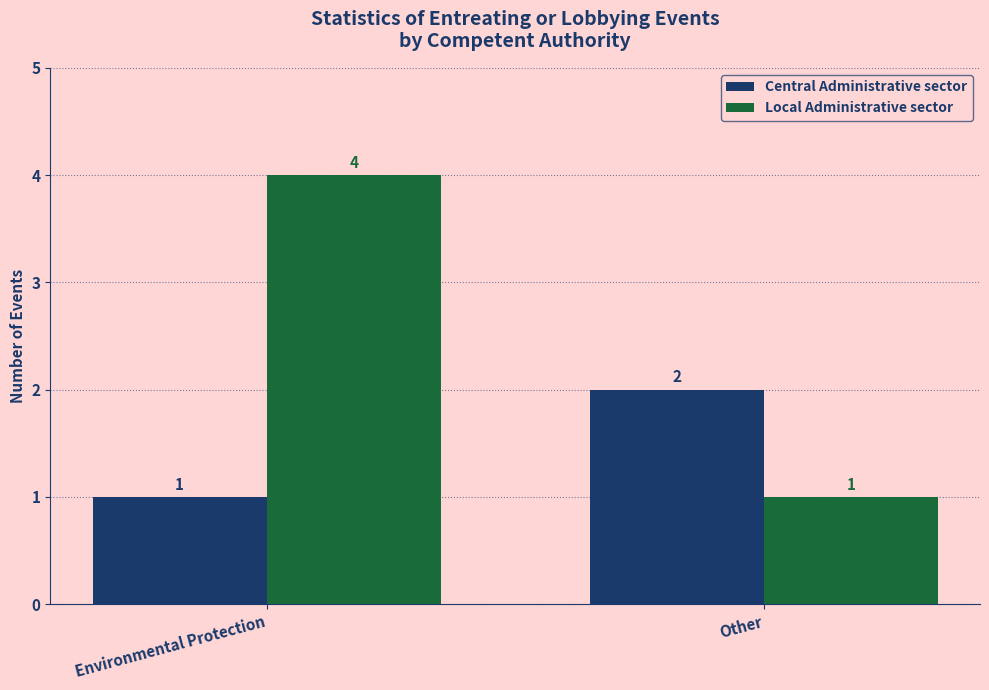

What is the sum of all Local Administrative sector values?

5